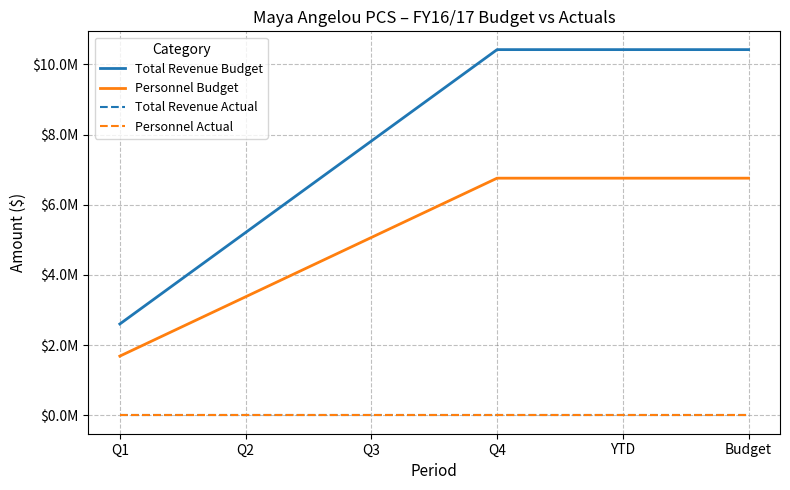

Which series has the largest range (max minus min)?

Total Revenue Budget